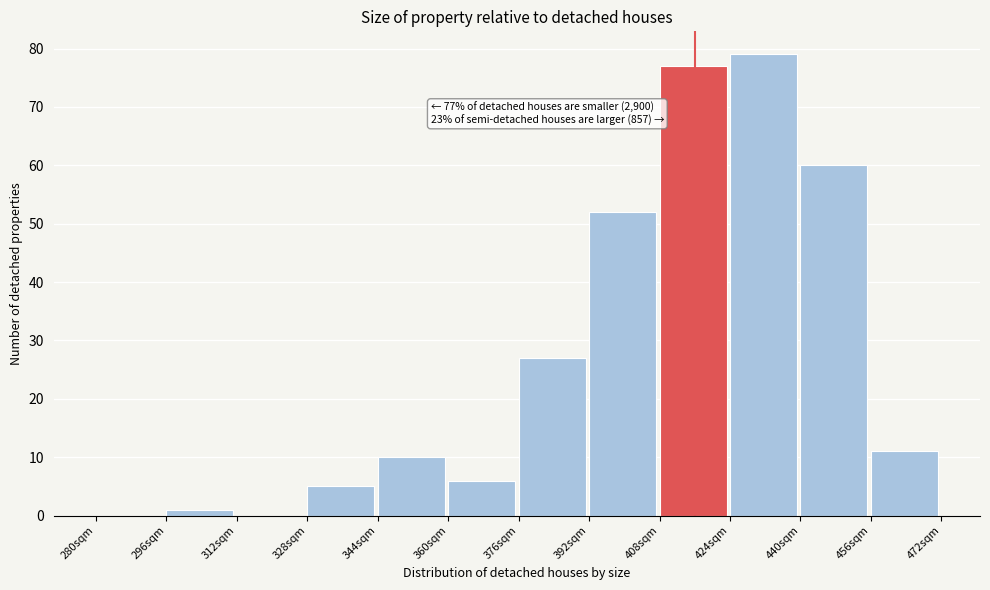

Over which range of the x-axis is the bar tallest?

424 to 440